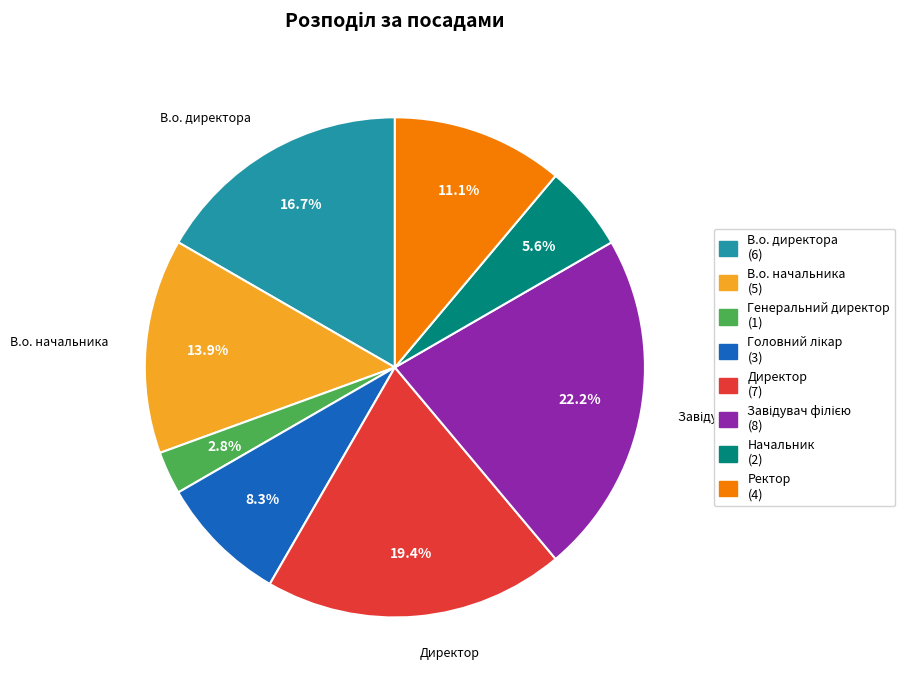

To the nearest percent, what is the difference between the largest and smallest slice percentages?

19%